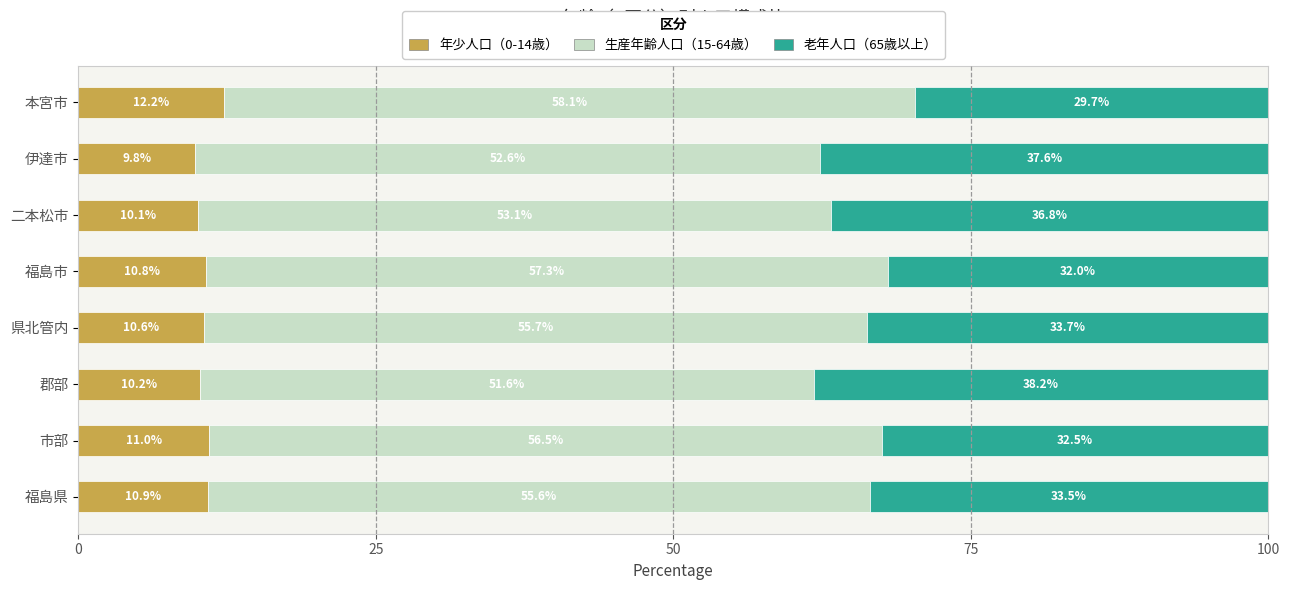

What is the difference between the maximum and minimum values in the 年少人口（0-14歳） series?

2.4